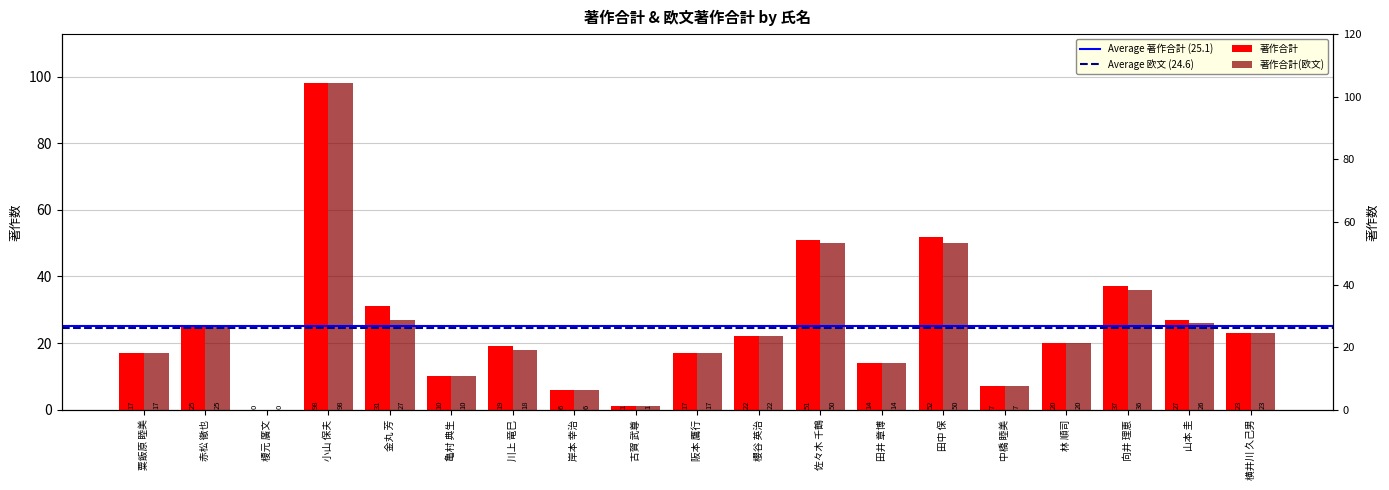

Rank the categories by 著作合計 value from highest to lowest.

小山 保夫, 田中 保, 佐々木 千鶴, 向井 理恵, 金丸 芳, 山本 圭, 赤松 徹也, 横井川 久己男, 櫻谷 英治, 林 順司, 川上 竜巳, 粟飯原 睦美, 阪本 鷹行, 田井 章博, 亀村 典生, 中橋 睦美, 岸本 幸治, 古賀 武尊, 榎元 廣文